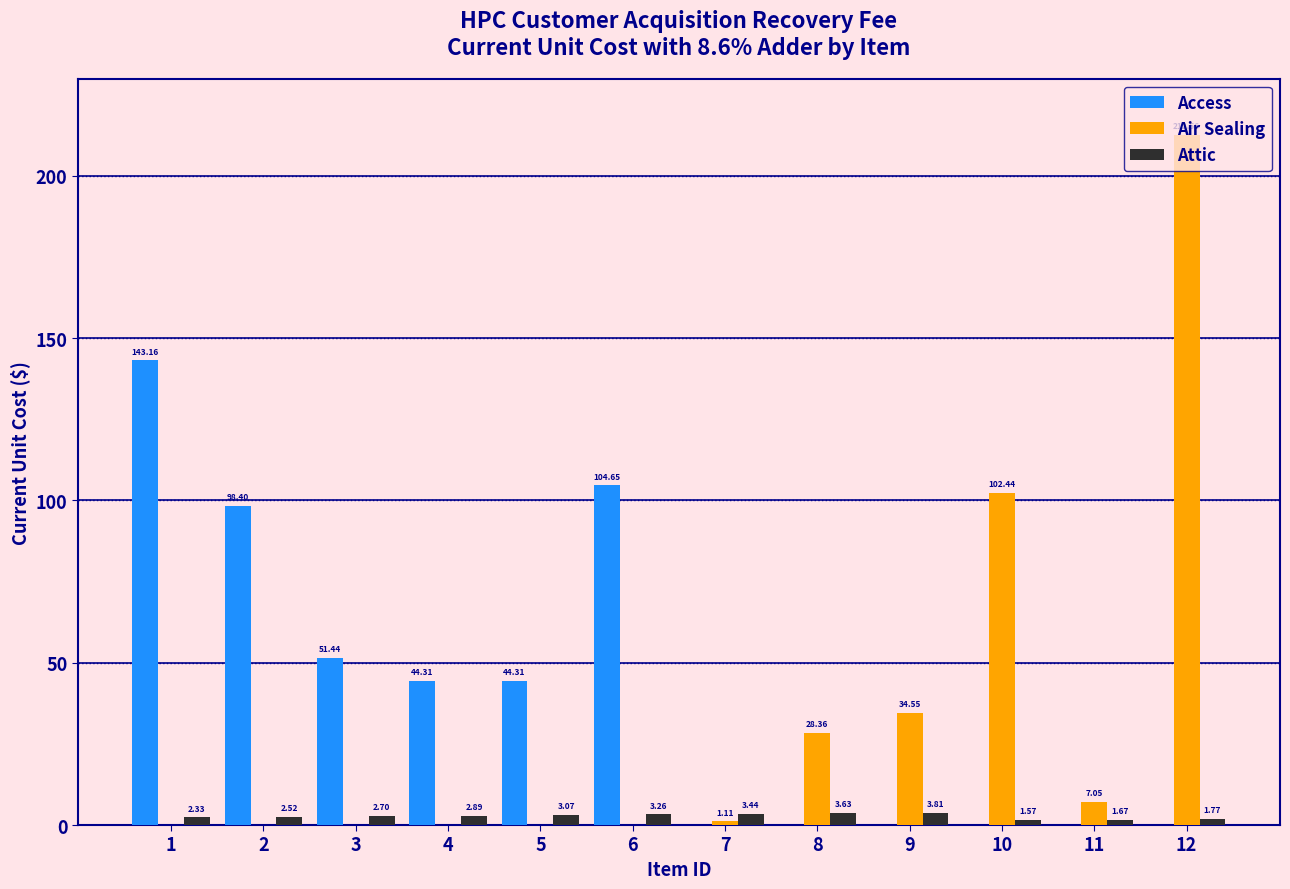

What is the total value across all series at 11?

8.7